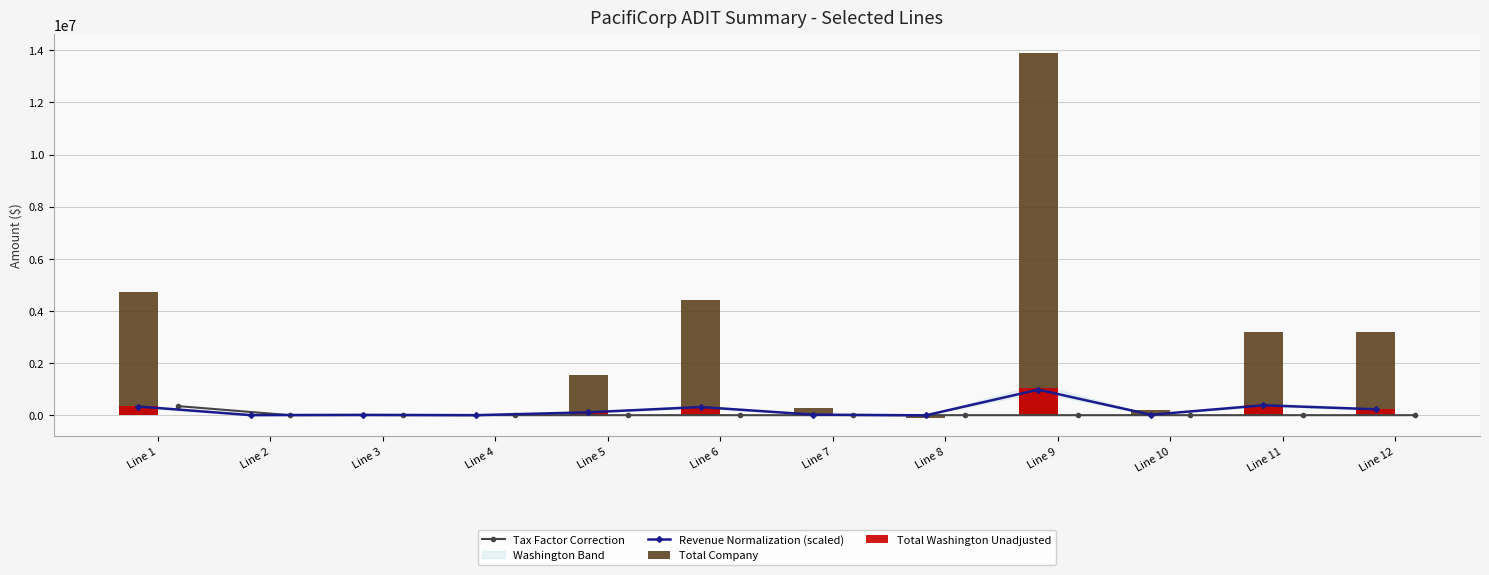

Which label corresponds to the largest value in the chart?

Line 9